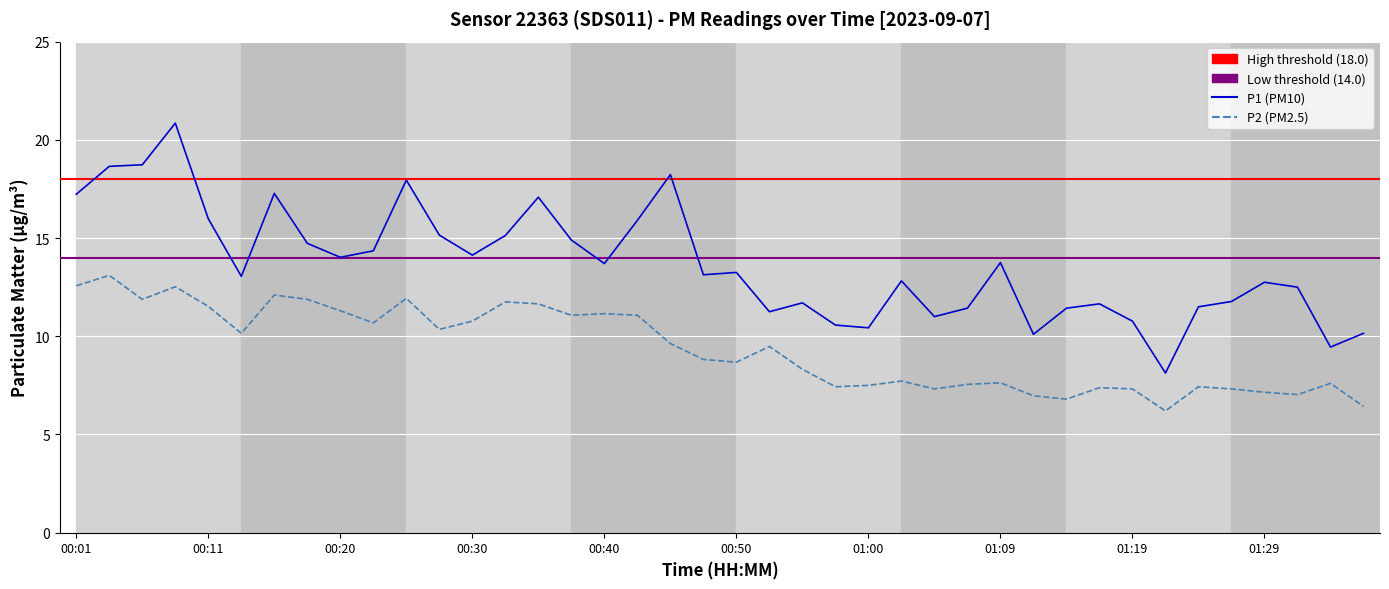

What is the minimum value shown in the chart?

6.2